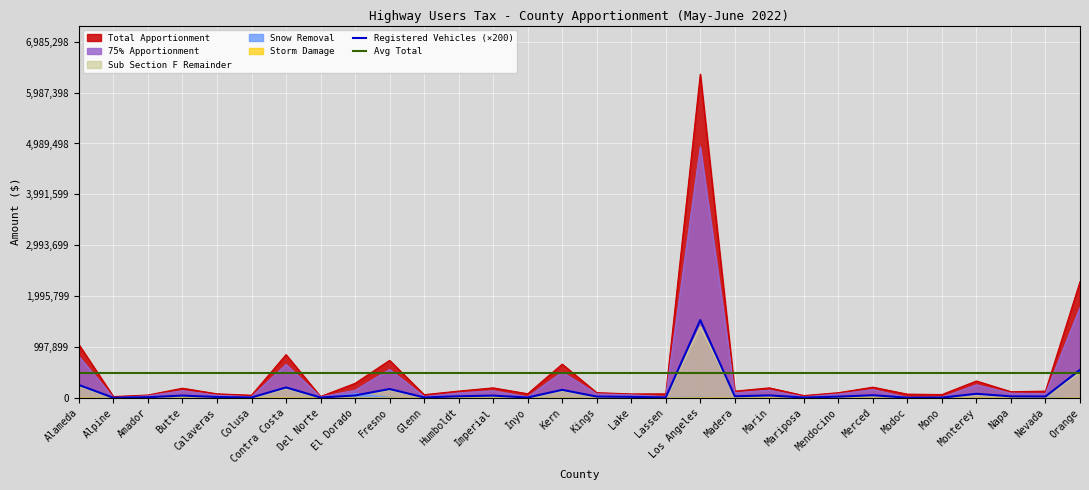

Is the value of 75% Apportionment at Del Norte greater than the value of Avg Total at Nevada?

No